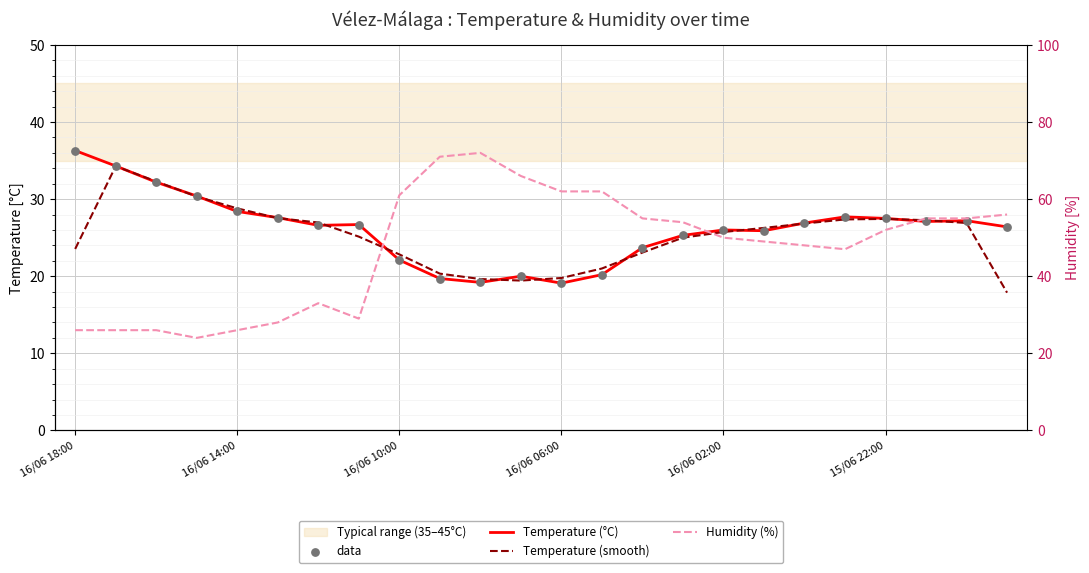

What are all the series names shown in the legend?

Temperature (°C), Temperature (smooth), data, Humidity (%)